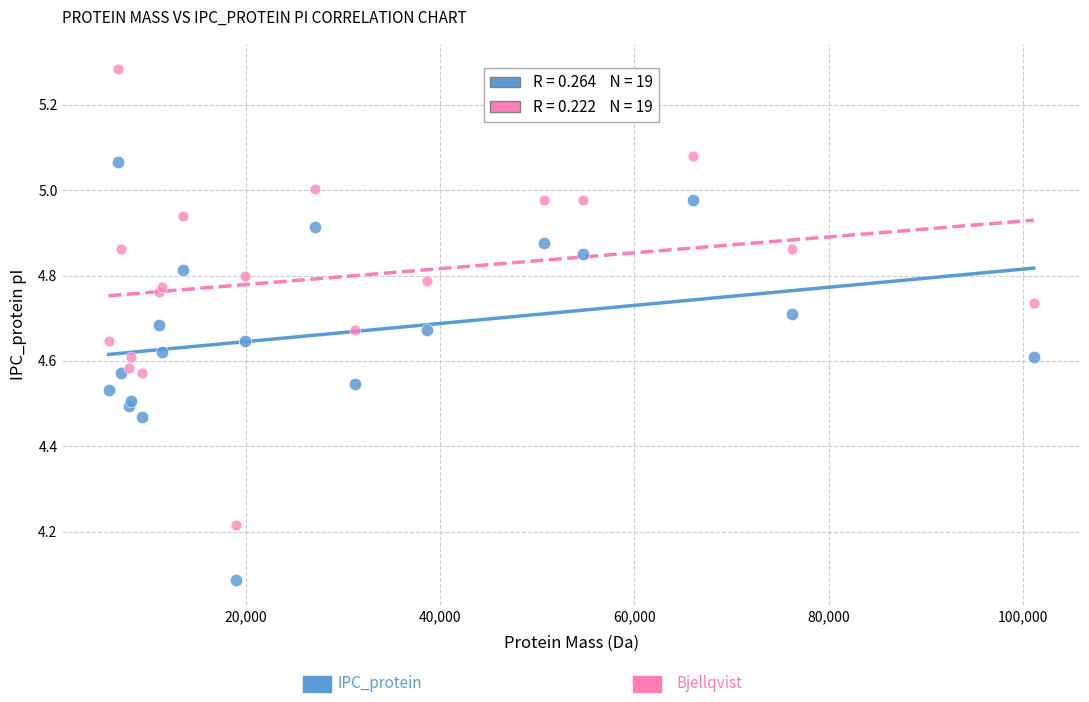

Across all series, what Y value is closest to 4?

4.1